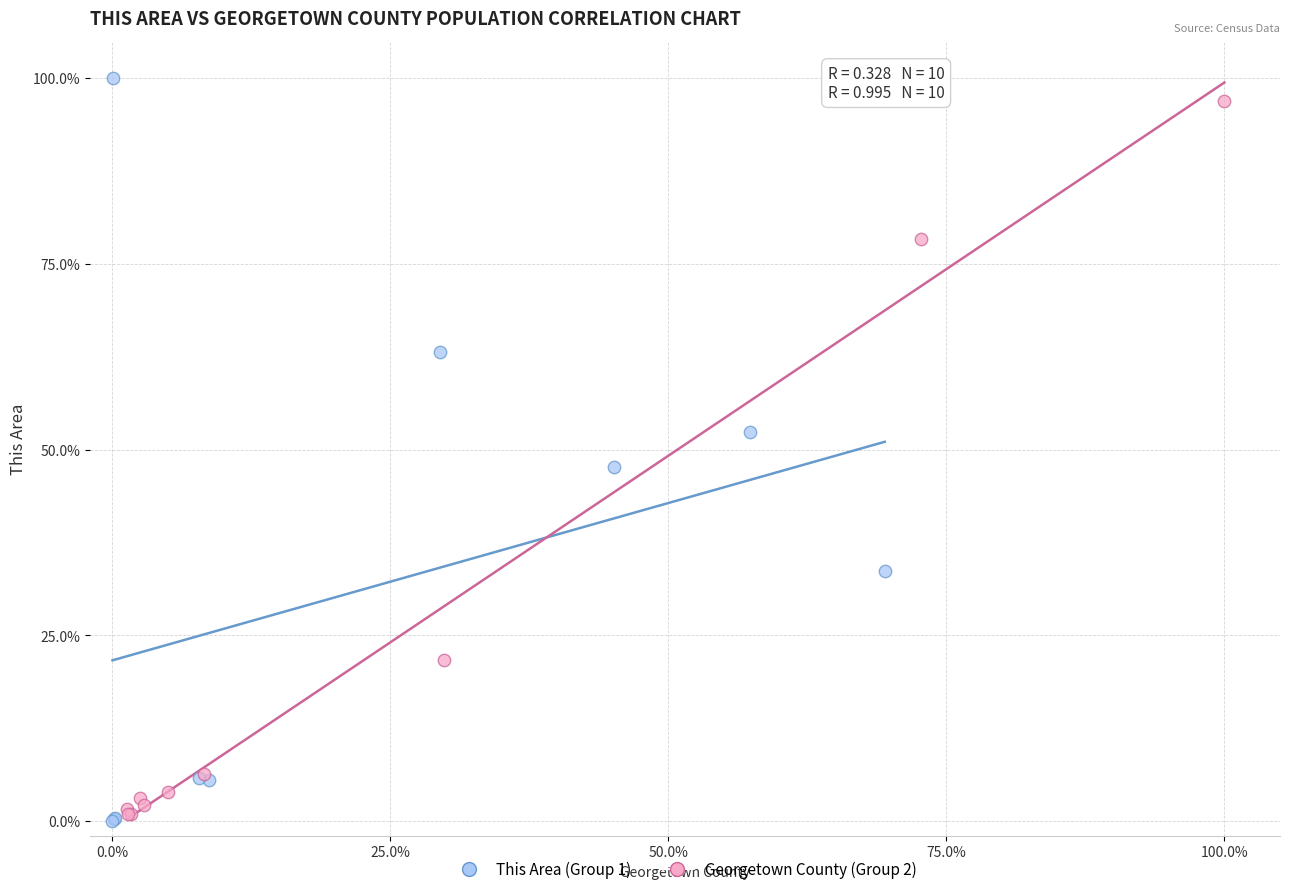

What are all the series names shown in the legend?

This Area (Group 1), Georgetown County (Group 2)